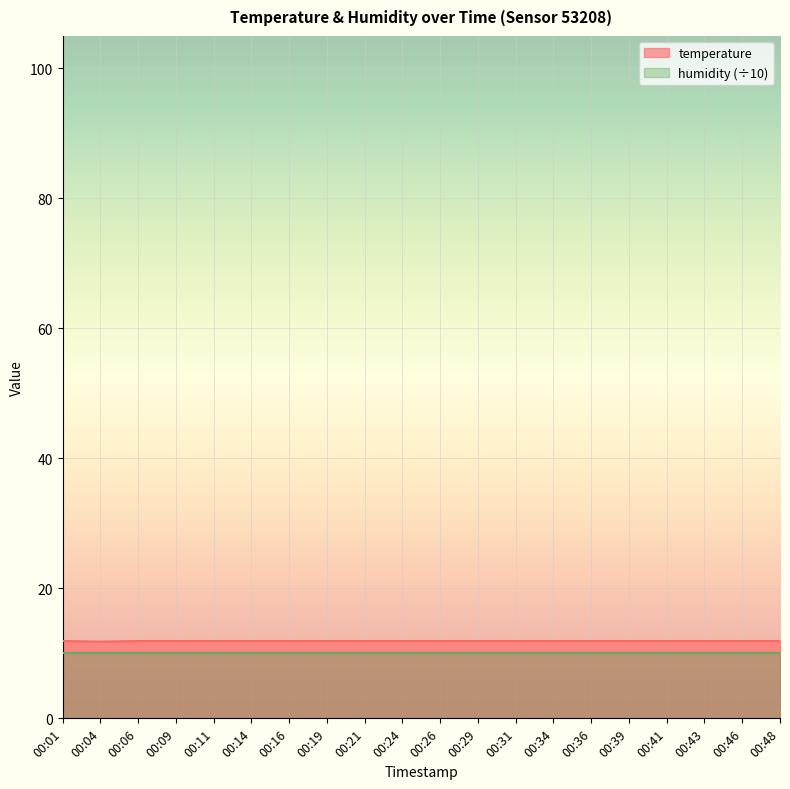

Which category has the lowest value across all series?

00:04